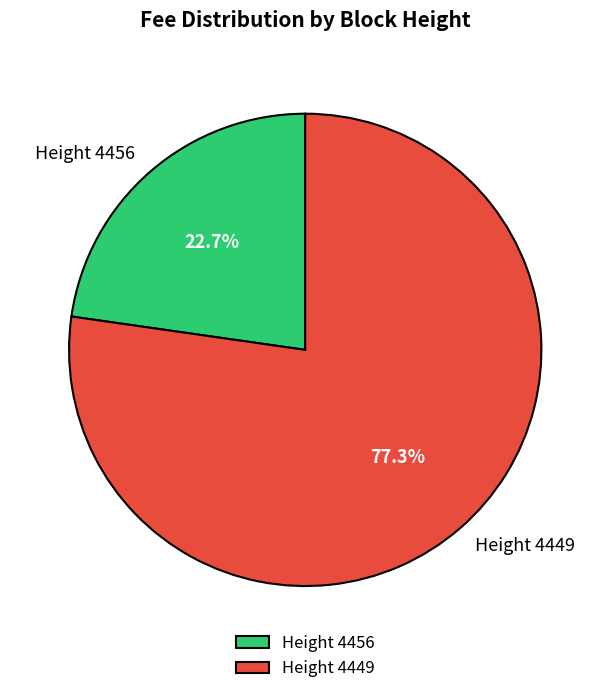

What is the majority slice?

Height 4449